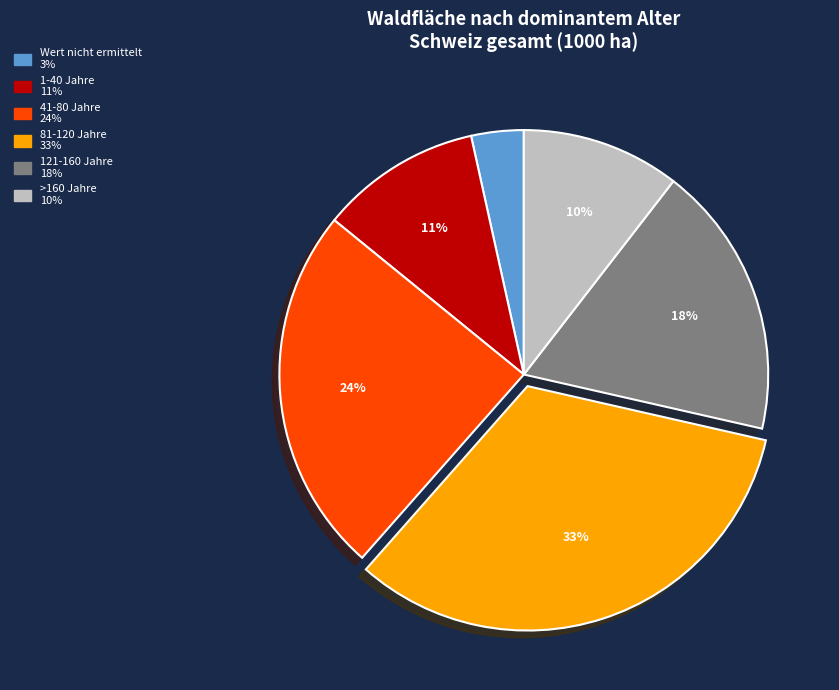

To the nearest percent, what percentage of the pie is 41-80 Jahre?

24%